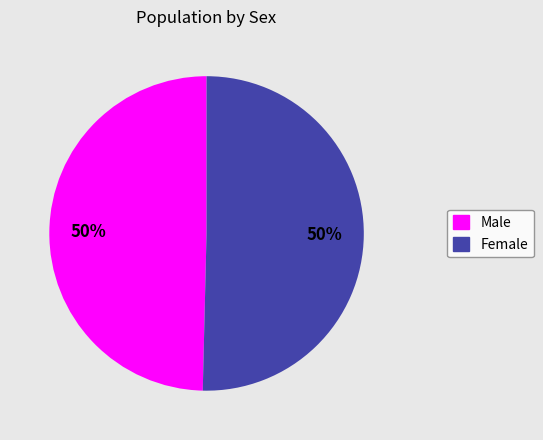

Do Female and Male together represent more than half of the pie?

Yes